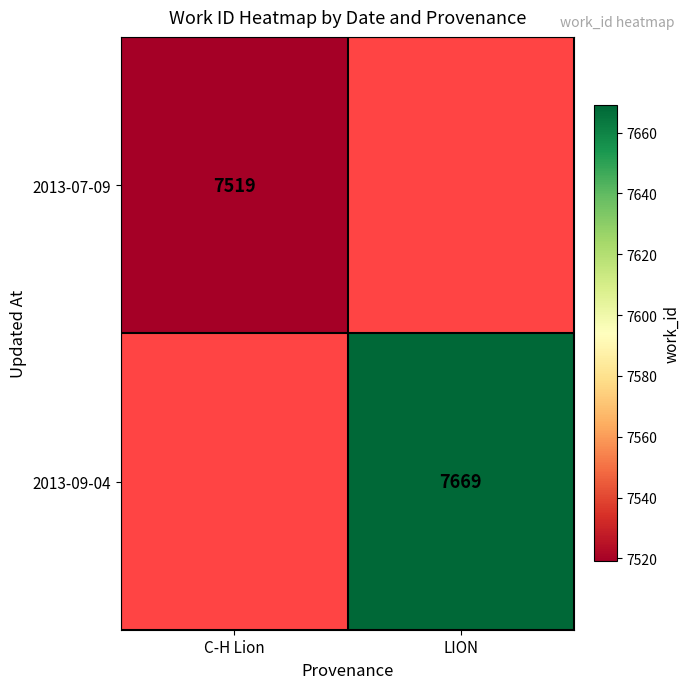

The value of 2013-07-09 at C-H Lion is 7519. True or false?

True